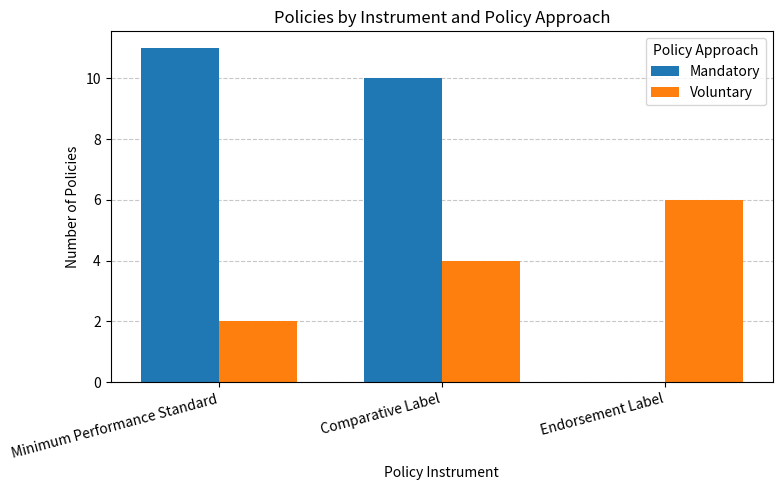

The Voluntary series shows 2 at Comparative Label. True or false?

False